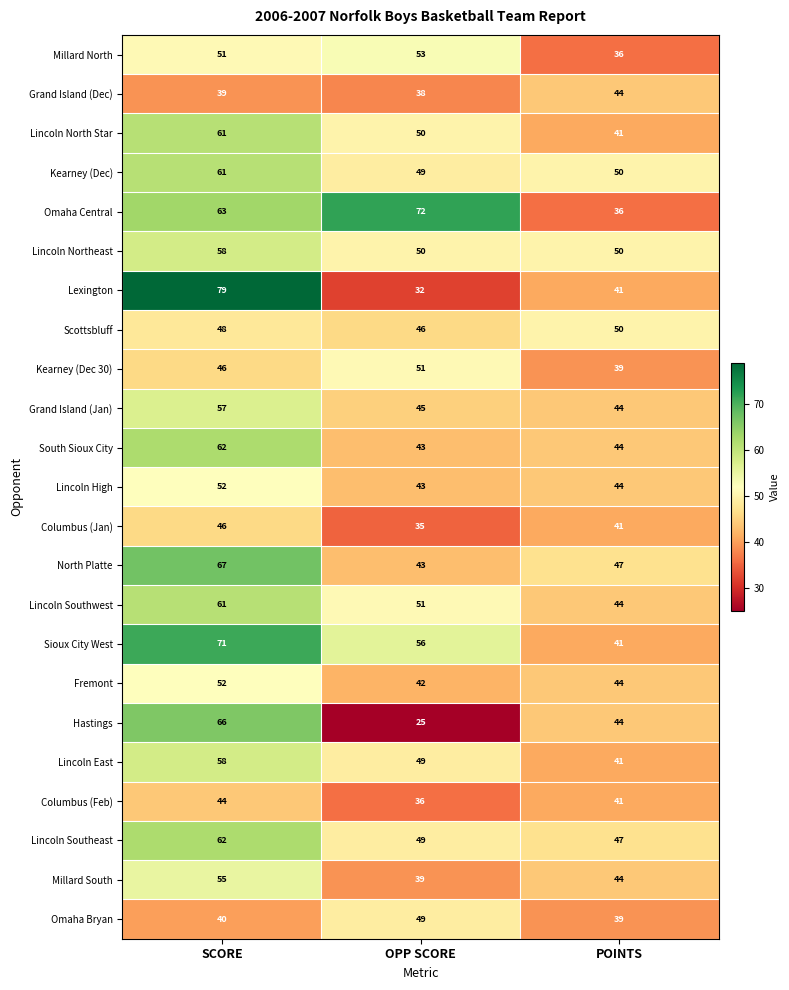

What is the total value across all series at OPP SCORE?

1046